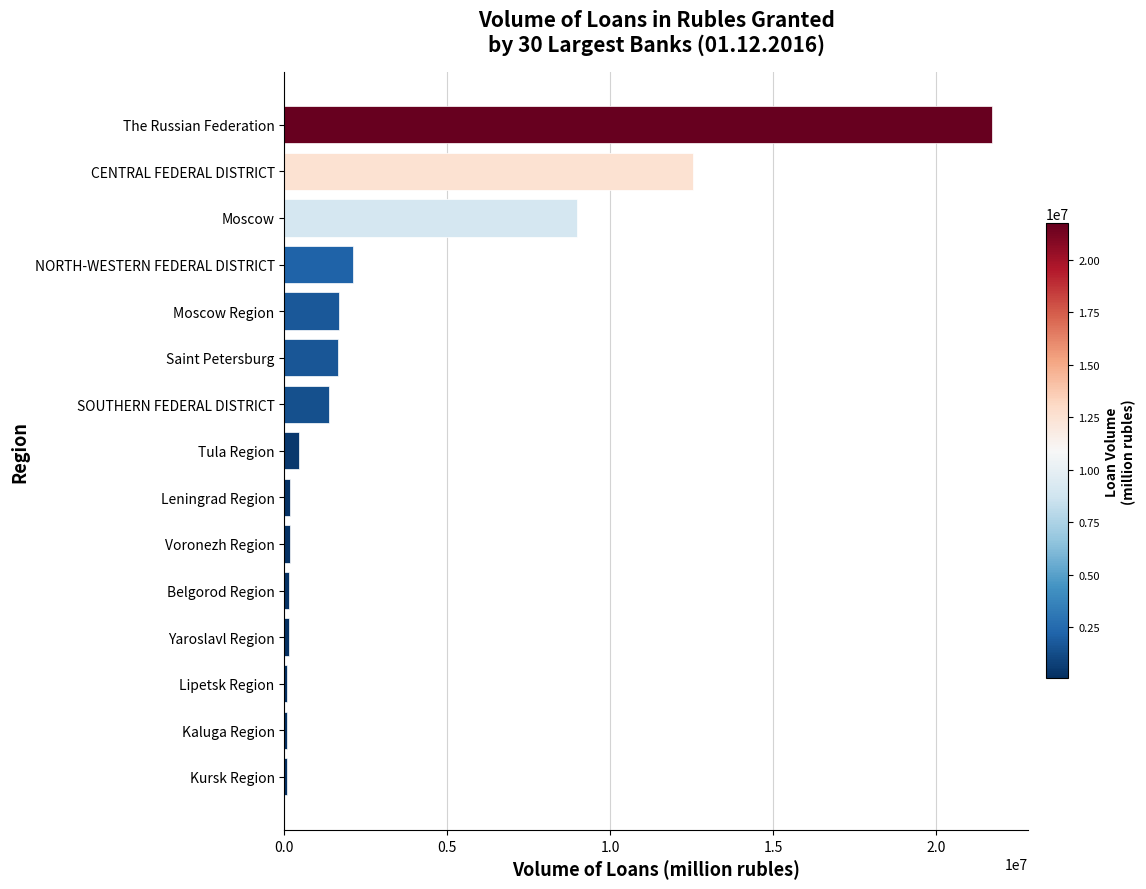

What value does the data have at The Russian Federation?

21720826